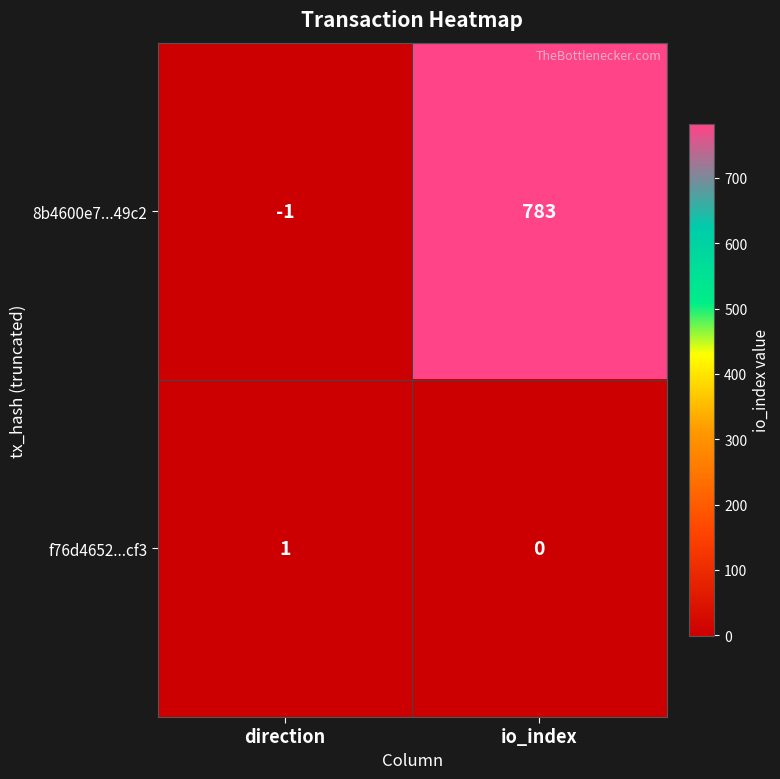

What is the difference between the highest and lowest values at direction?

2